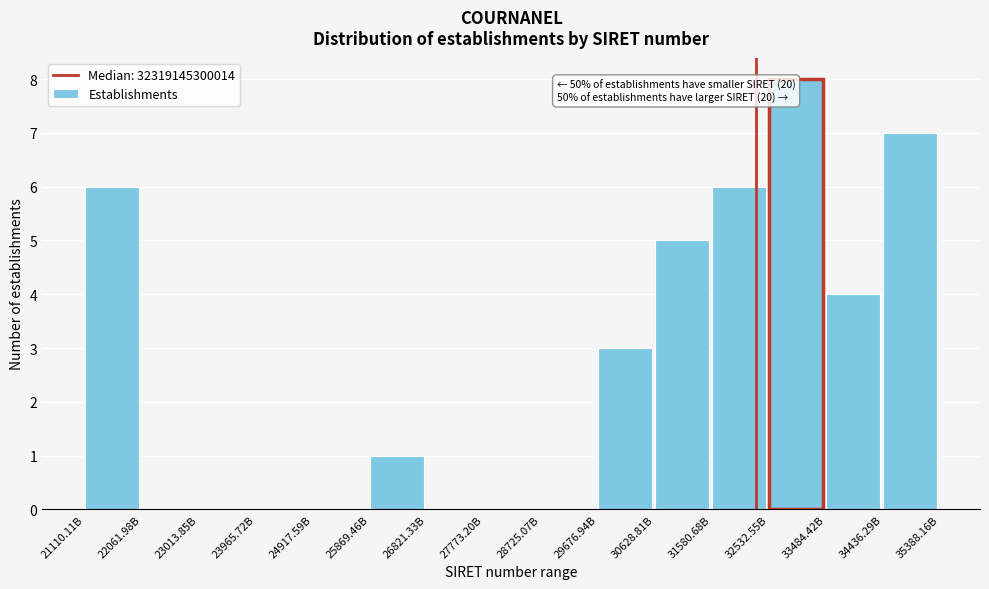

Reading left to right, extract all data points from this chart.

21110.11B=6	22061.98B=0	23013.85B=0	23965.72B=0	24917.59B=0	25869.46B=1	26821.33B=0	27773.20B=0	28725.07B=0	29676.94B=3	30628.81B=5	31580.68B=6	32532.55B=8	33484.42B=4	34436.29B=7